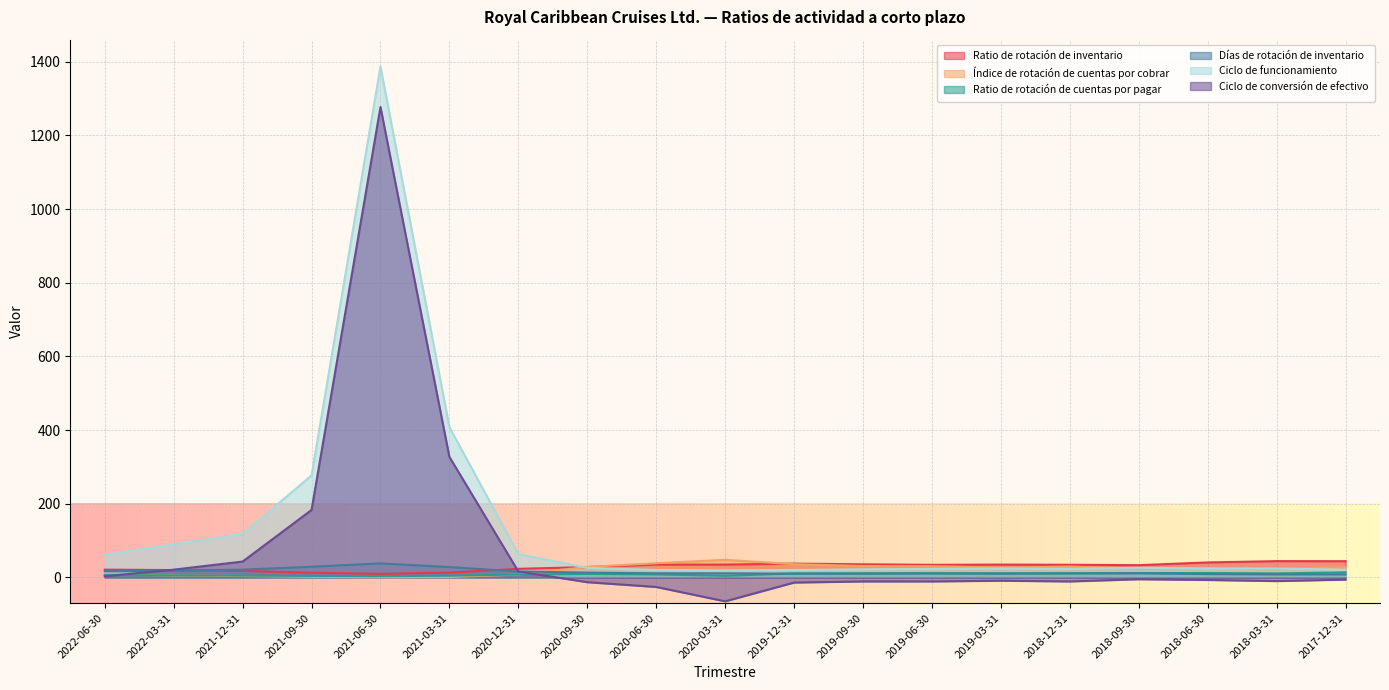

Reading right to left, what are all the values shown in this chart?

Ratio de rotación de inventario: 44.0	44.2	40.6	33.2	34.3	34.8	34.1	35.5	37.4	34.7	34.7	27.9	23.3	12.9	9.7	12.6	17.7	19.8	21.1
Índice de rotación de cuentas por cobrar: 27.6	22.7	25.1	23.8	29.3	26.4	30.4	30.9	35.8	47.7	38.4	28.4	7.8	1.0	0.3	1.5	3.8	5.0	8.3
Ratio de rotación de cuentas por pagar: 13.6	10.8	11.8	11.7	10.8	11.1	10.8	11.0	10.8	4.4	8.0	9.5	7.8	4.5	3.3	3.9	4.9	5.3	6.3
Días de rotación de inventario: 8.0	8.0	9.0	11.0	11.0	10.0	11.0	10.0	10.0	11.0	11.0	13.0	16.0	28.0	38.0	29.0	21.0	18.0	17.0
Ciclo de funcionamiento: 21.0	24.0	24.0	26.0	23.0	24.0	23.0	22.0	20.0	19.0	20.0	26.0	63.0	408.0	1387.0	277.0	118.0	90.0	61.0
Ciclo de conversión de efectivo: -6.0	-10.0	-7.0	-5.0	-11.0	-9.0	-11.0	-11.0	-14.0	-65.0	-26.0	-13.0	16.0	327.0	1277.0	183.0	43.0	21.0	3.0